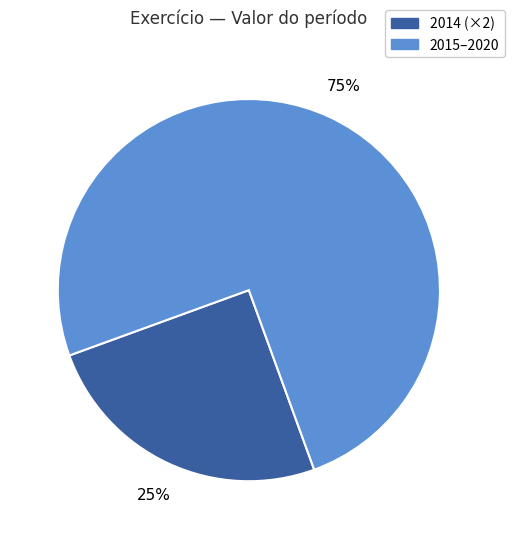

Is there a majority slice in this chart?

Yes